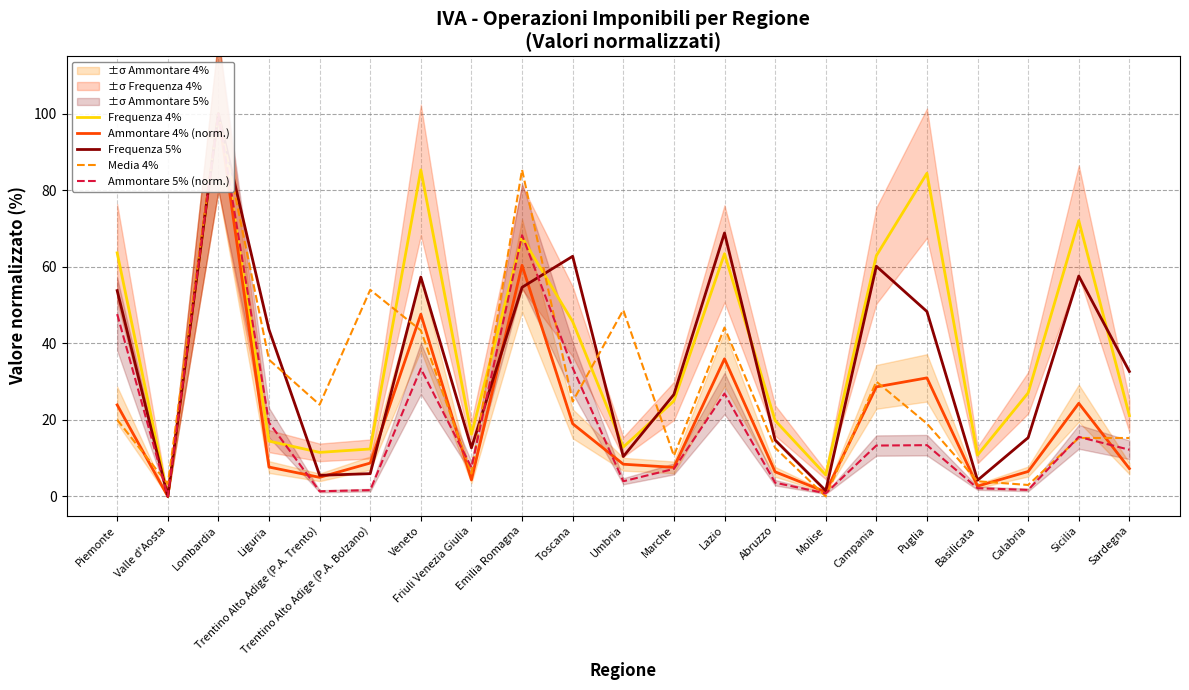

How many data points in Frequenza 4% are above 24?

11